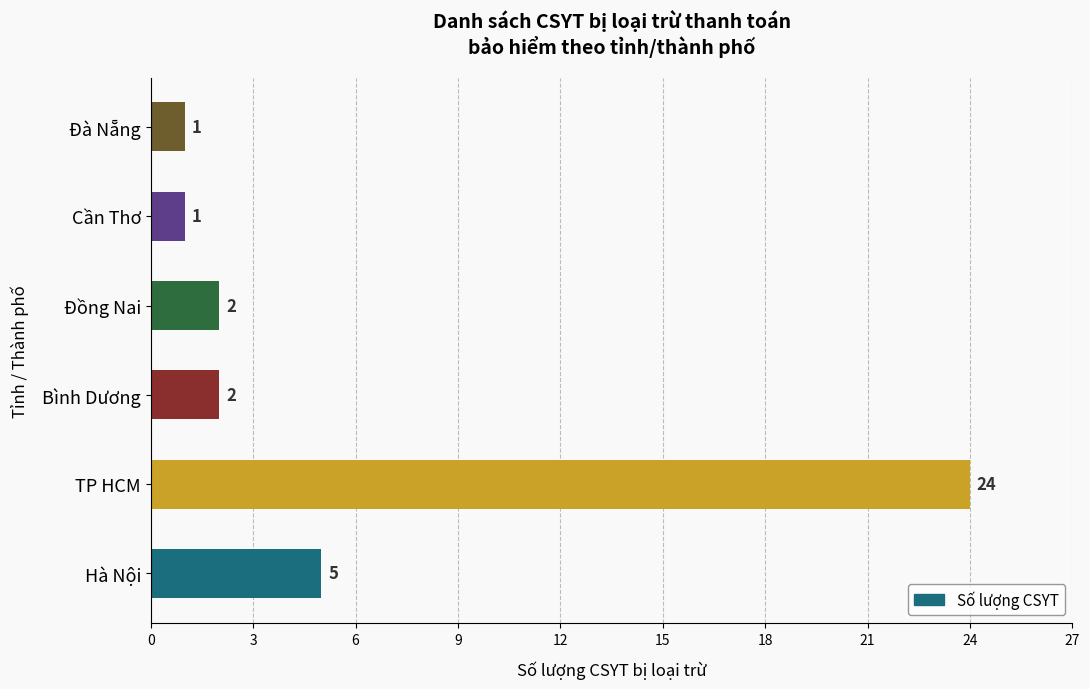

Which category has the highest value across all series?

TP HCM